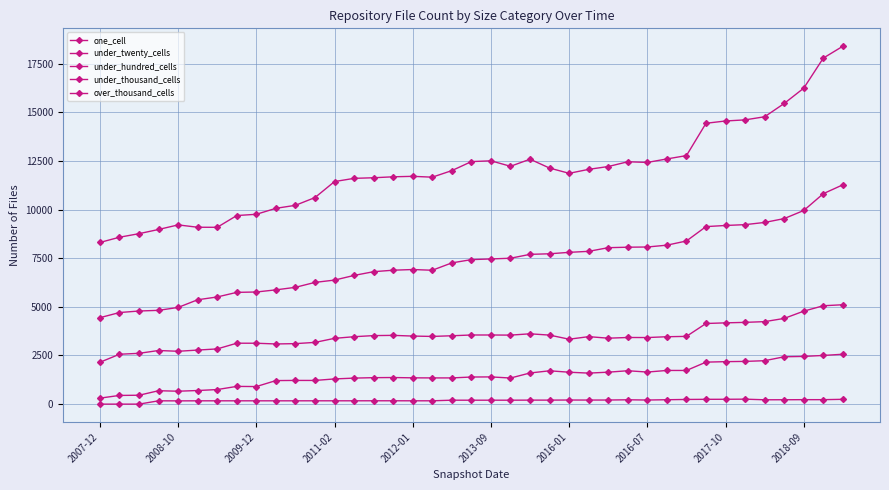

How many values in the one_cell series are below 7427?

19